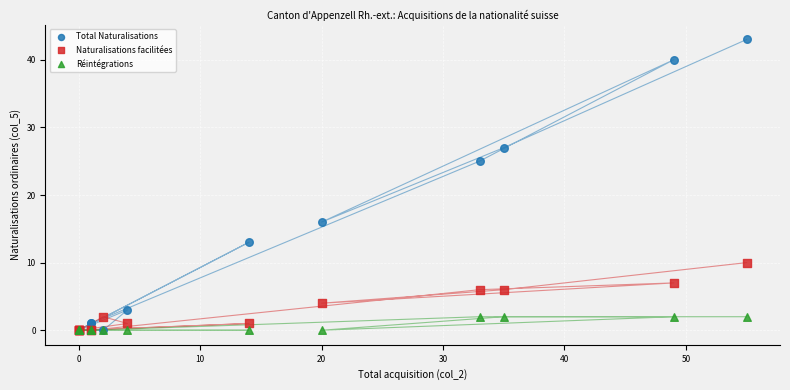

Which series reaches the maximum Y coordinate?

Total Naturalisations